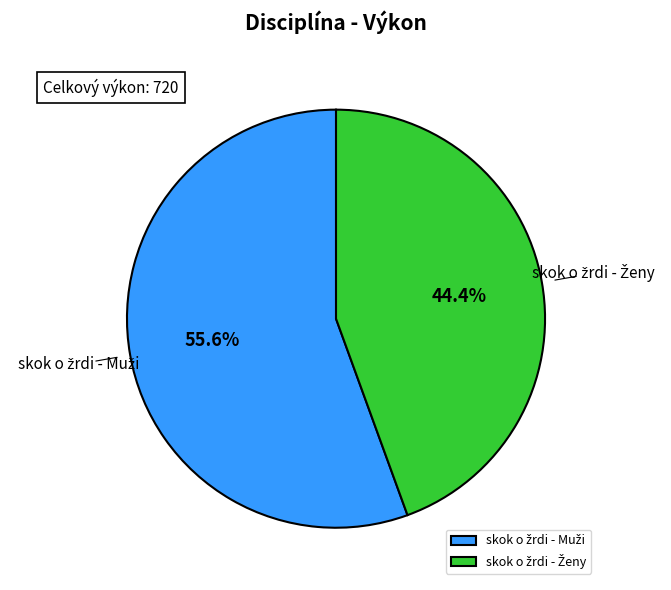

Is there any slice that represents more than half of the pie?

Yes